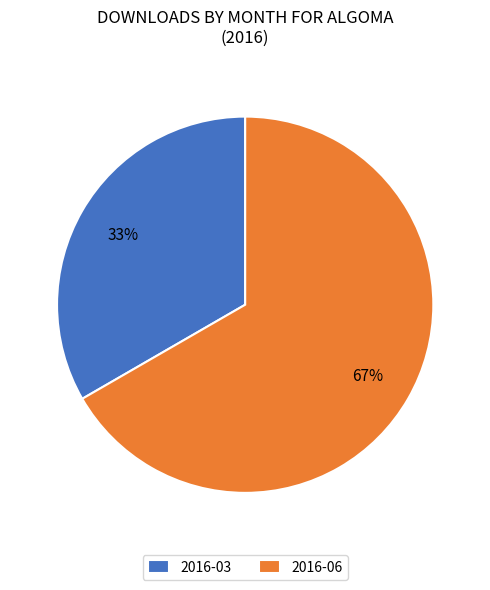

Approximately how many times larger is the value at 2016-03 compared to 2016-06?

0.5